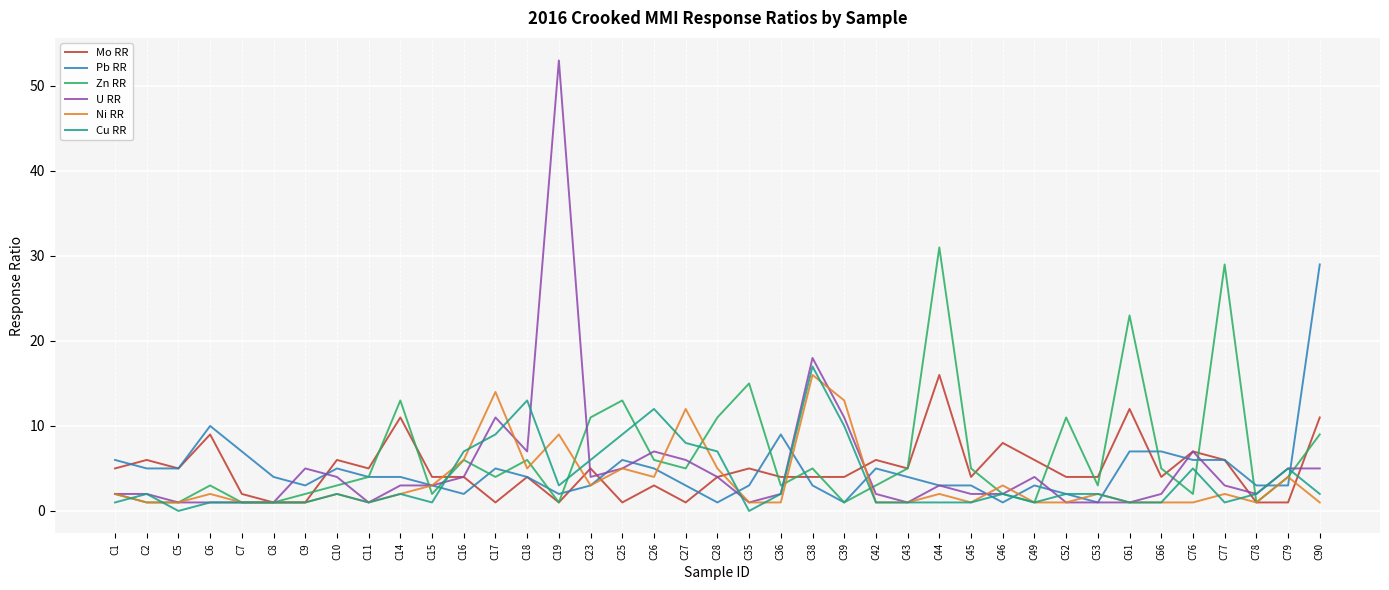

Does the chart display data point markers on the line(s)?

No